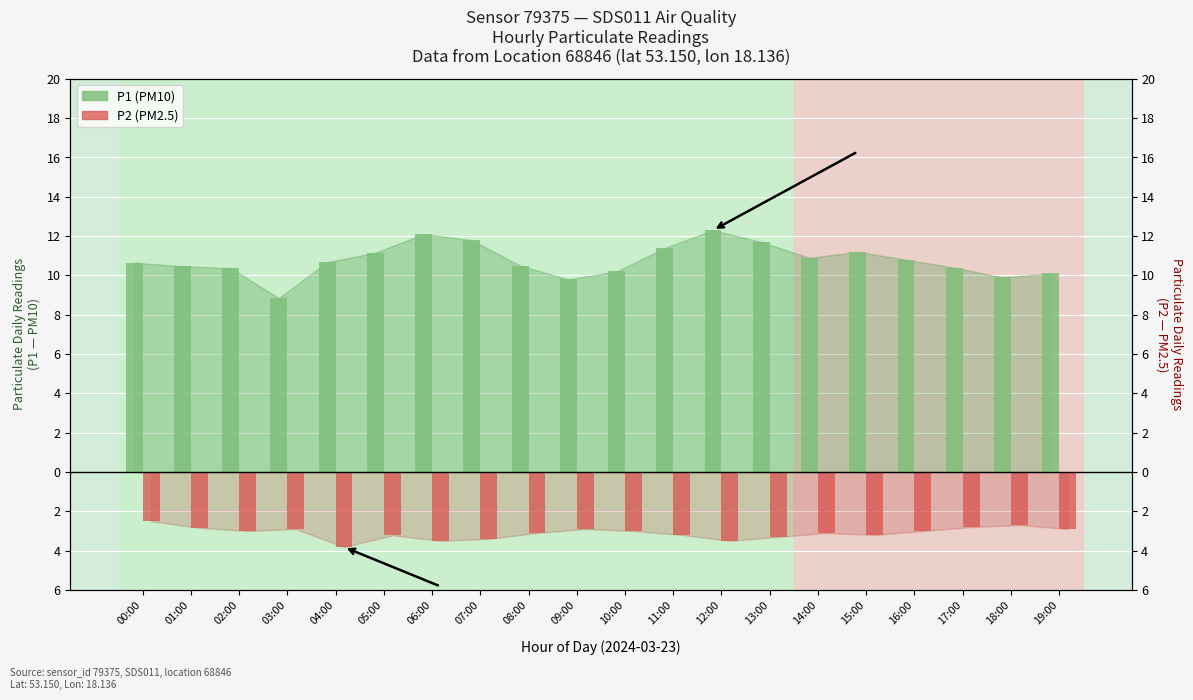

At how many categories does at least one series exceed 5?

20